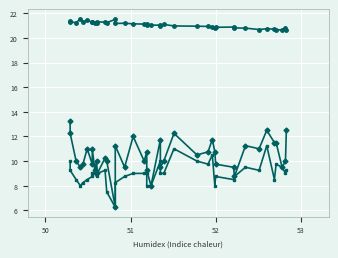

What is the sum of all PMS_P1 values?

417.0